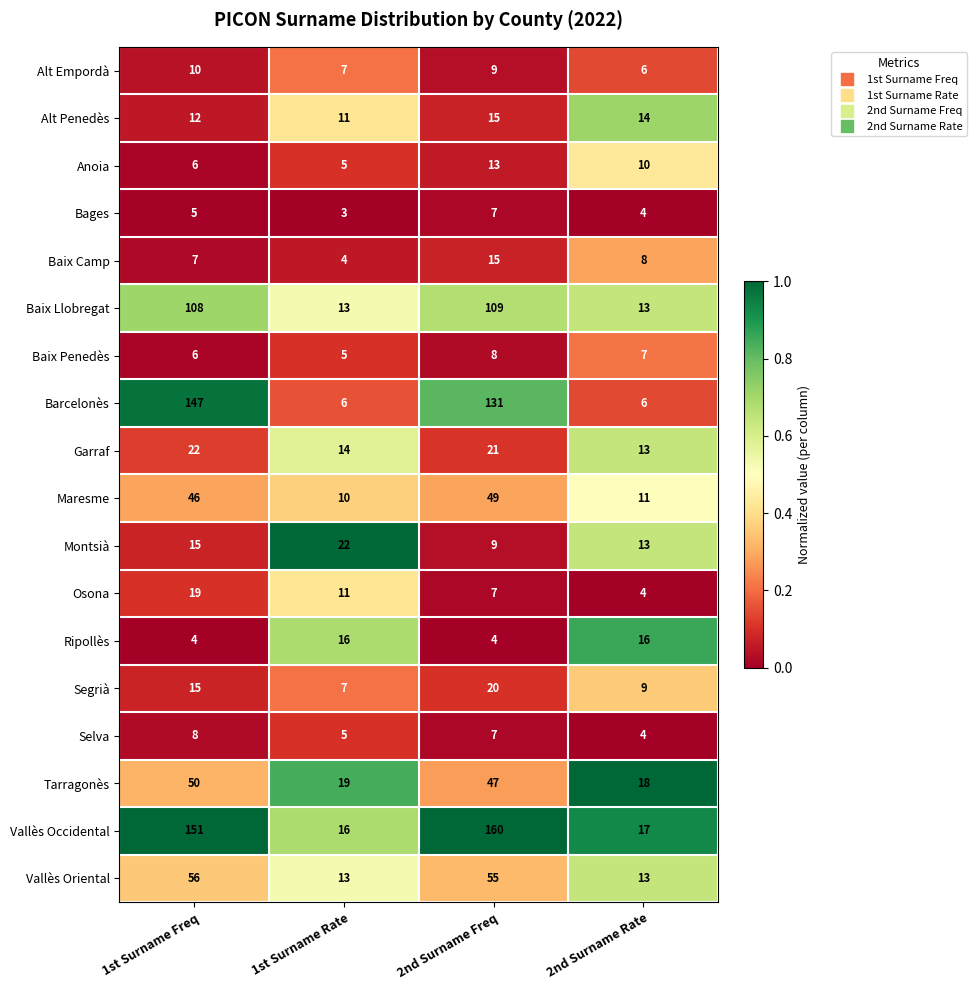

At which category is the sum across all series the highest?

1st Surname Freq